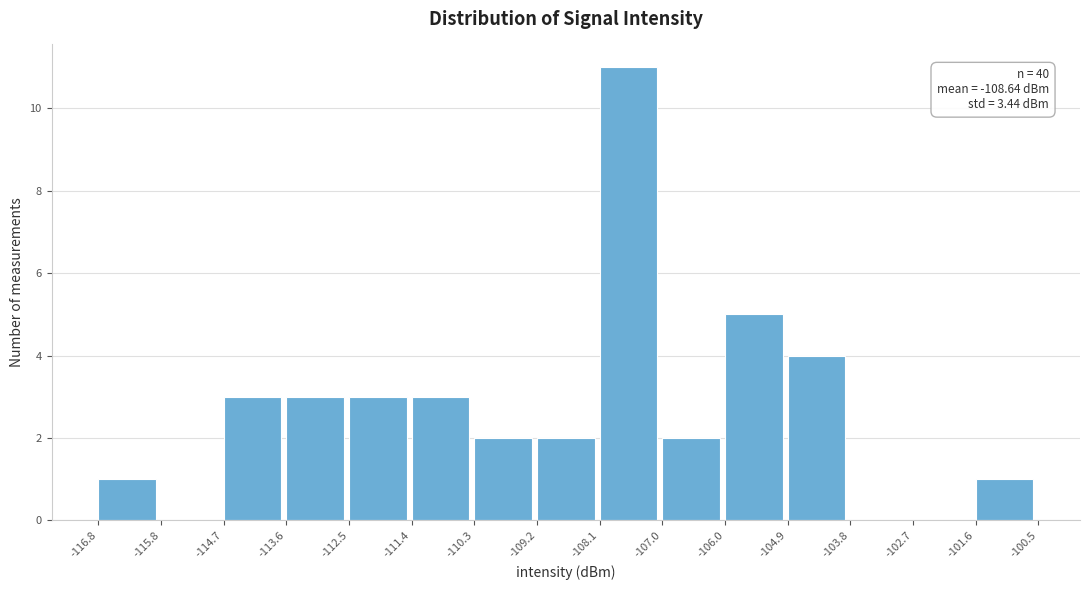

Over which range of the x-axis is the bar tallest?

-108.1 to -107.0